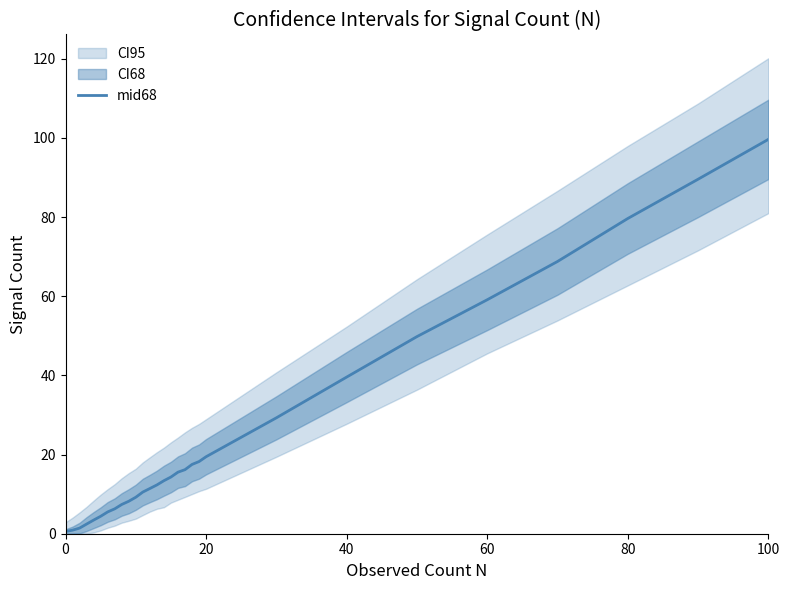

What is the maximum value for mid68?

99.6